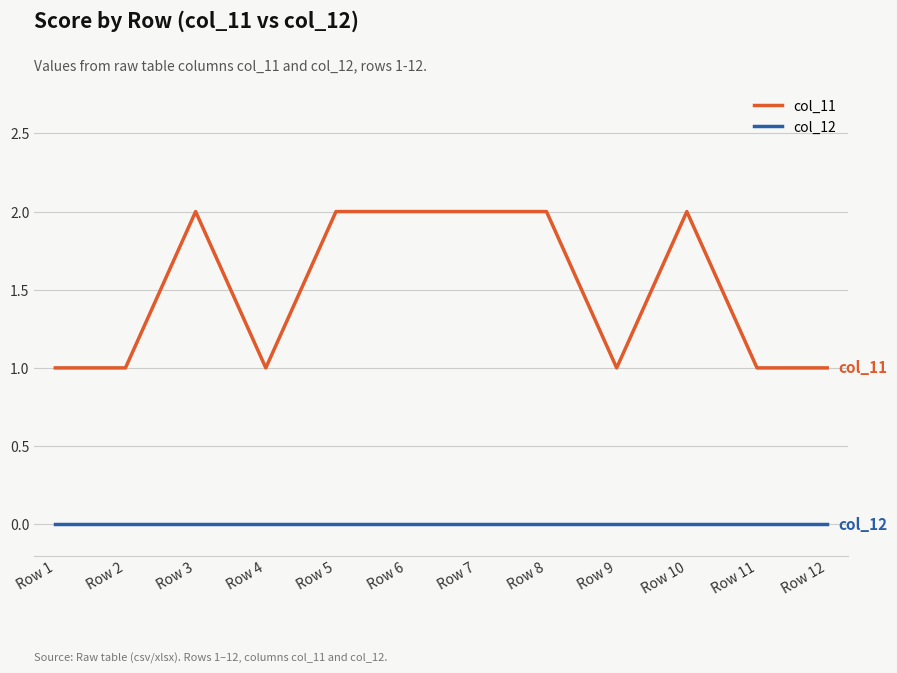

What is the spread (max minus min) of values at Row 10?

2